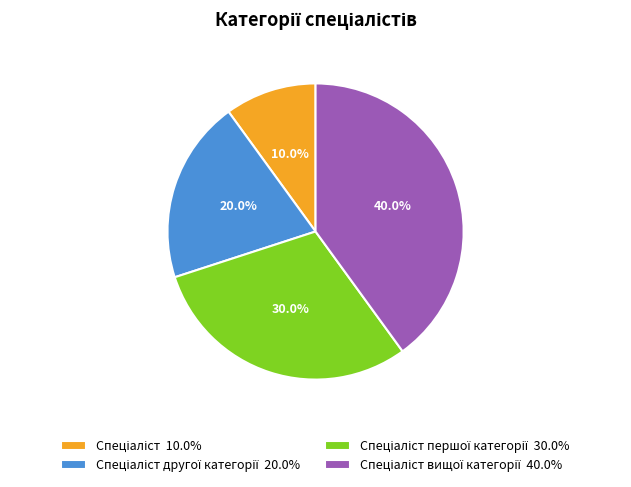

Does any single category account for the majority?

No